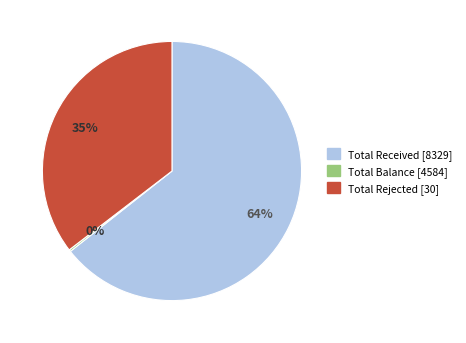

To the nearest percent, what is the average slice percentage?

33%